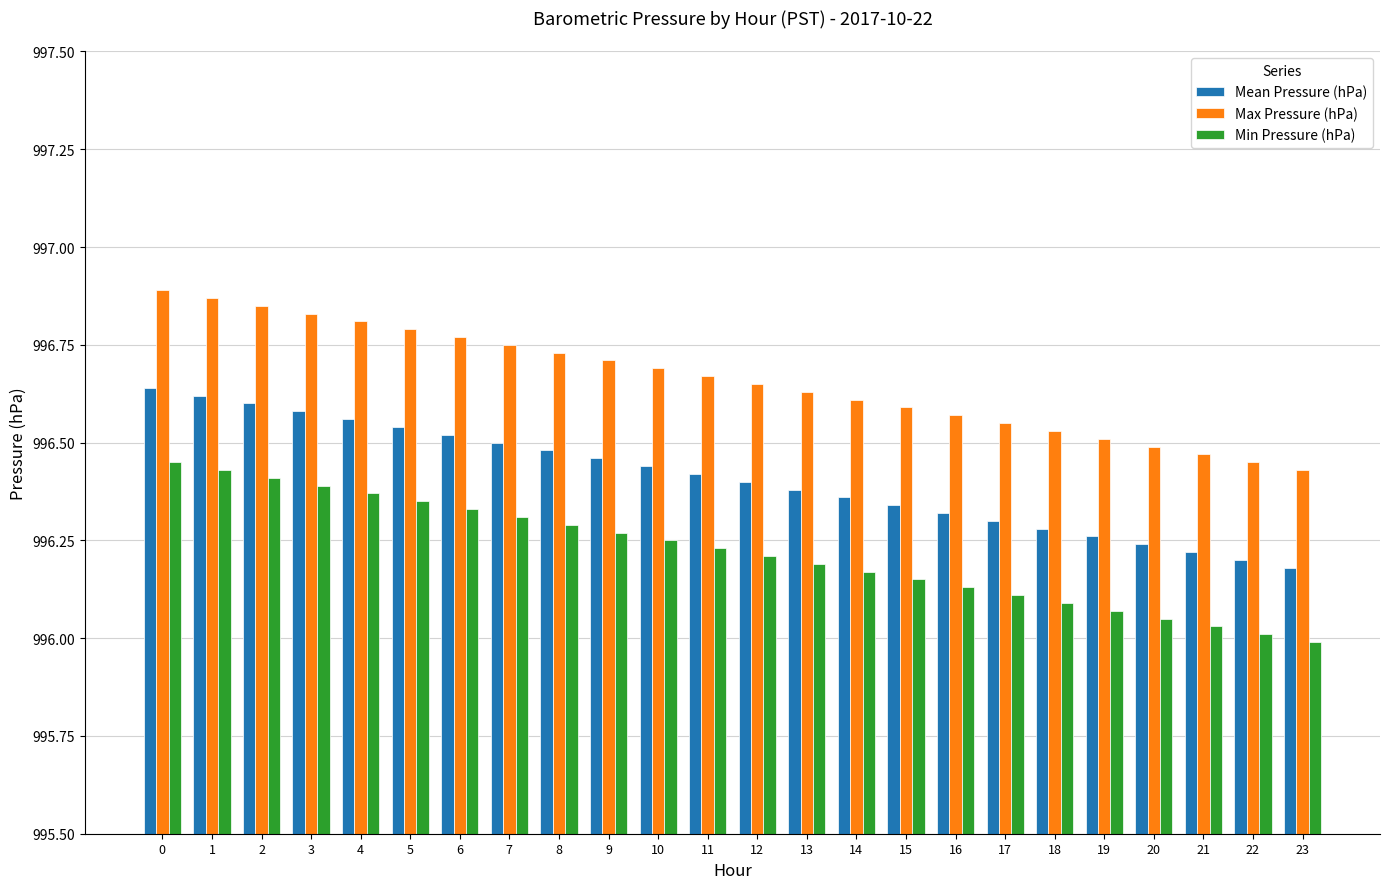

What is the difference between the Mean Pressure (hPa) values at 16 and 11?

0.1